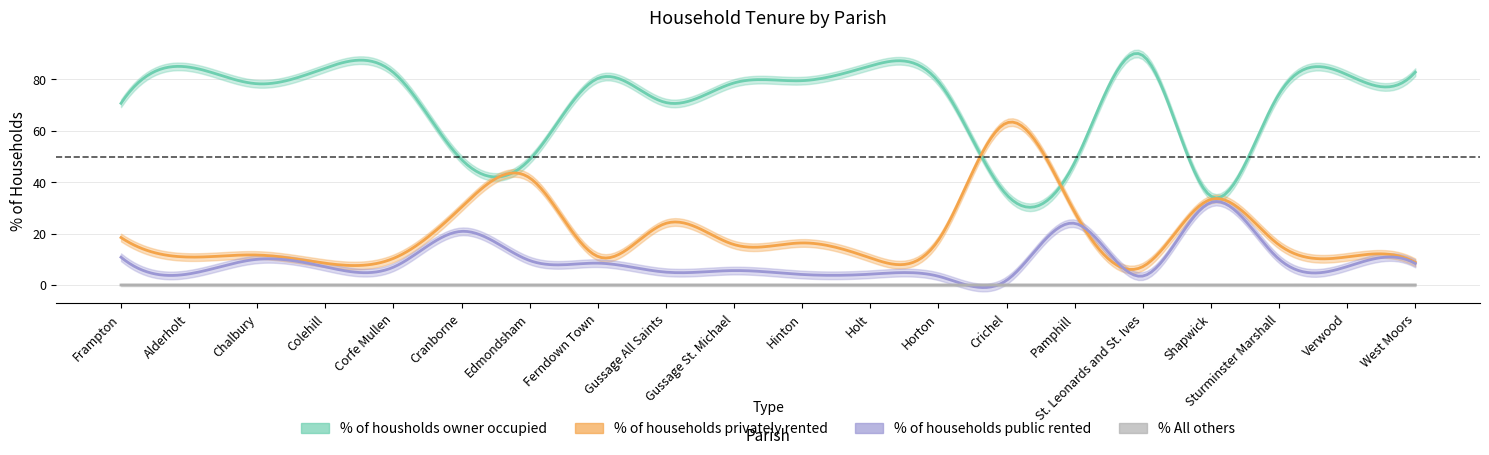

Reading left to right, what are all the values shown in this chart?

% of housholds owner occupied: Frampton=70.7	Alderholt=84.8	Chalbury=78.3	Colehill=84.4	Corfe Mullen=82.7	Cranborne=48.8	Edmondsham=48.8	Ferndown Town=80.4	Gussage All Saints=71.0	Gussage St. Michael=78.7	Hinton=79.5	Holt=85.2	Horton=79.1	Crichel=35.1	Pamphill=47.6	St. Leonards and St. Ives=89.3	Shapwick=34.6	Sturminster Marshall=74.3	Verwood=81.8	West Moors=82.8
% of households privately rented: Frampton=18.5	Alderholt=10.9	Chalbury=11.7	Colehill=8.5	Corfe Mullen=10.4	Cranborne=30.3	Edmondsham=41.7	Ferndown Town=11.1	Gussage All Saints=24.0	Gussage St. Michael=15.7	Hinton=16.4	Holt=10.5	Horton=17.5	Crichel=63.1	Pamphill=28.4	St. Leonards and St. Ives=7.2	Shapwick=33.3	Sturminster Marshall=15.6	Verwood=10.9	West Moors=8.8
% of households public rented: Frampton=10.8	Alderholt=4.3	Chalbury=10.0	Colehill=7.1	Corfe Mullen=7.0	Cranborne=20.9	Edmondsham=9.5	Ferndown Town=8.5	Gussage All Saints=5.0	Gussage St. Michael=5.6	Hinton=4.1	Holt=4.2	Horton=3.4	Crichel=1.8	Pamphill=24.0	St. Leonards and St. Ives=3.5	Shapwick=32.1	Sturminster Marshall=10.1	Verwood=7.2	West Moors=8.4
% All others: Frampton=0.0	Alderholt=0.0	Chalbury=0.0	Colehill=0.0	Corfe Mullen=0.0	Cranborne=0.0	Edmondsham=0.0	Ferndown Town=0.0	Gussage All Saints=0.0	Gussage St. Michael=0.0	Hinton=0.0	Holt=0.0	Horton=0.0	Crichel=0.0	Pamphill=0.0	St. Leonards and St. Ives=0.0	Shapwick=0.0	Sturminster Marshall=0.0	Verwood=0.0	West Moors=0.0